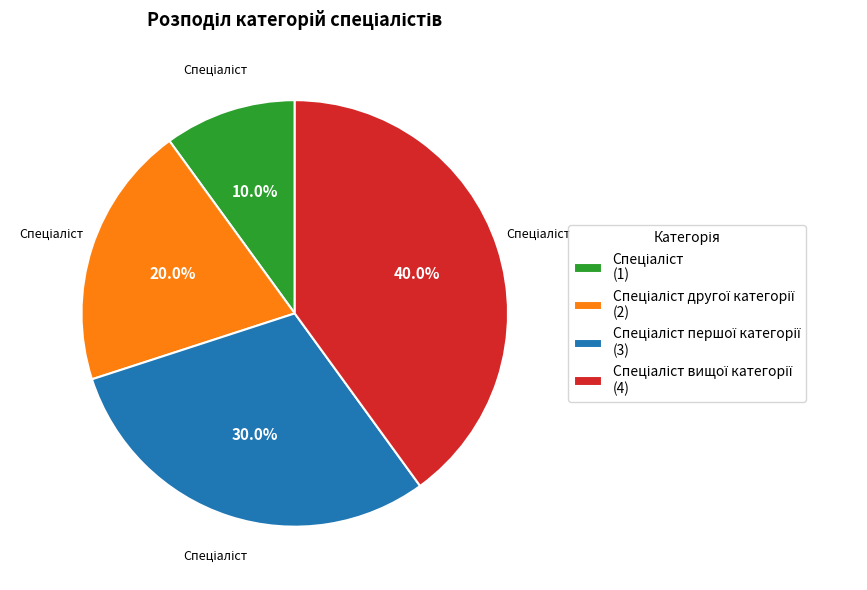

Is there a majority slice in this chart?

No